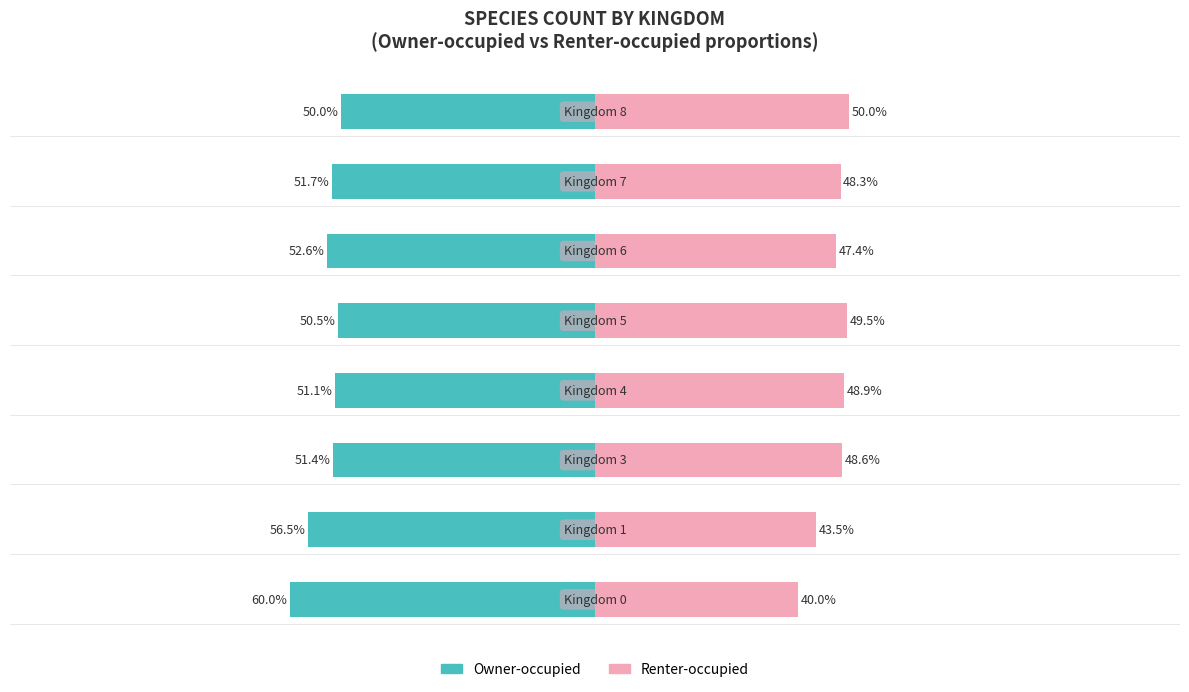

How many values in the Renter-occupied series are below 48?

3